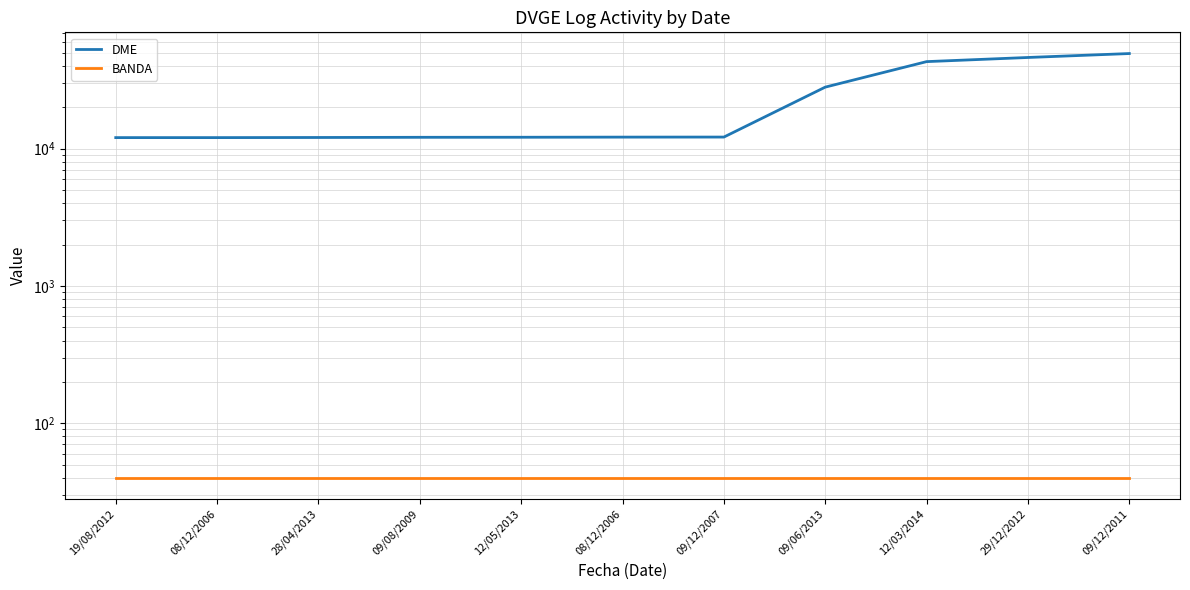

Does the chart have visible grid lines?

Yes